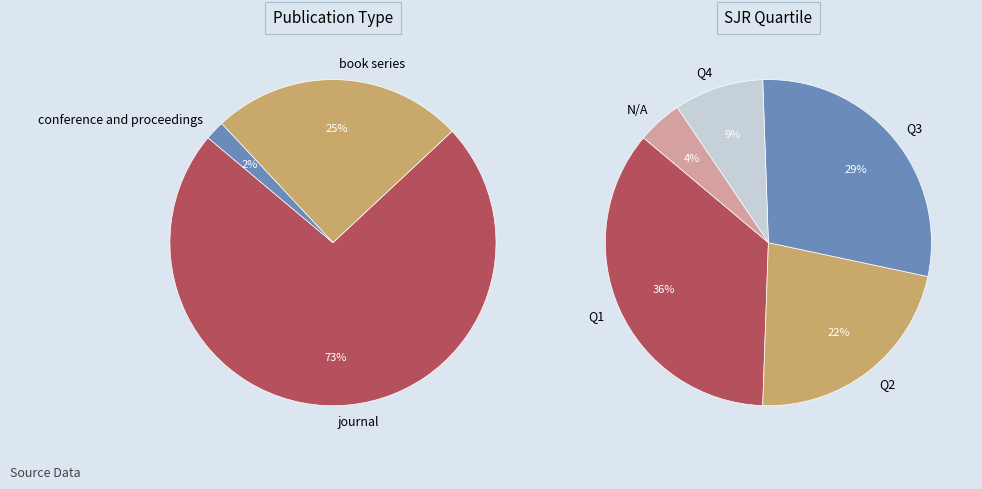

Is there a majority slice in this chart?

Yes